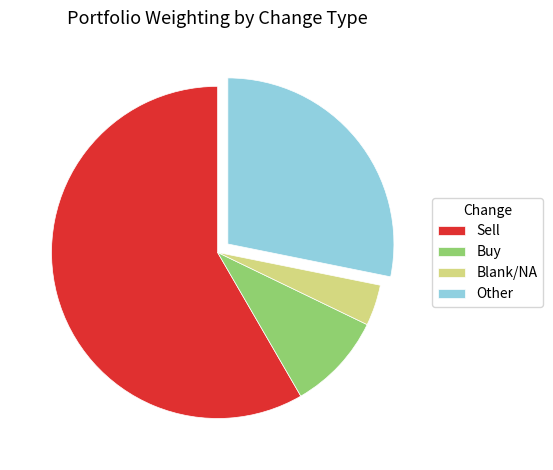

Rank the categories by value from highest to lowest.

Sell, Other, Buy, Blank/NA